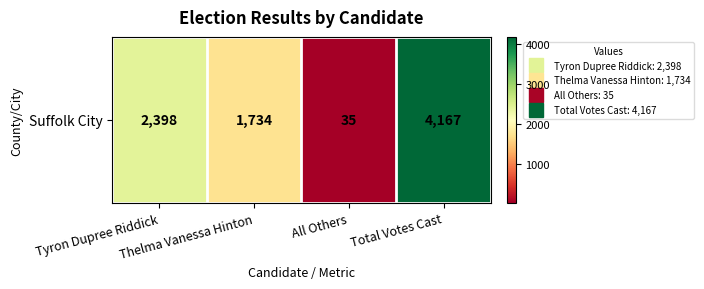

Reading right to left, extract all data points from this chart.

4167	35	1734	2398